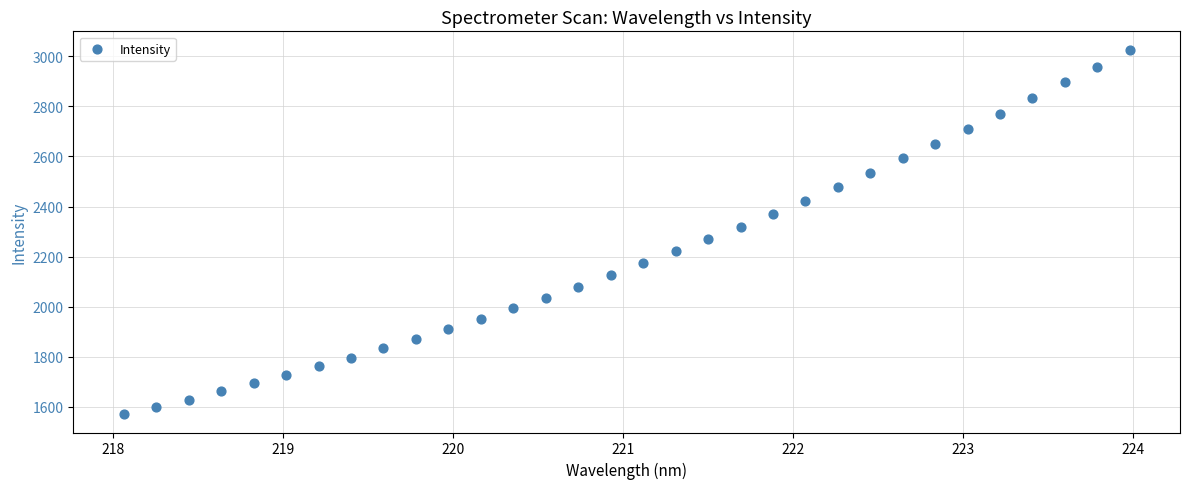

What is the range of Y values (max minus min)?

1455.9